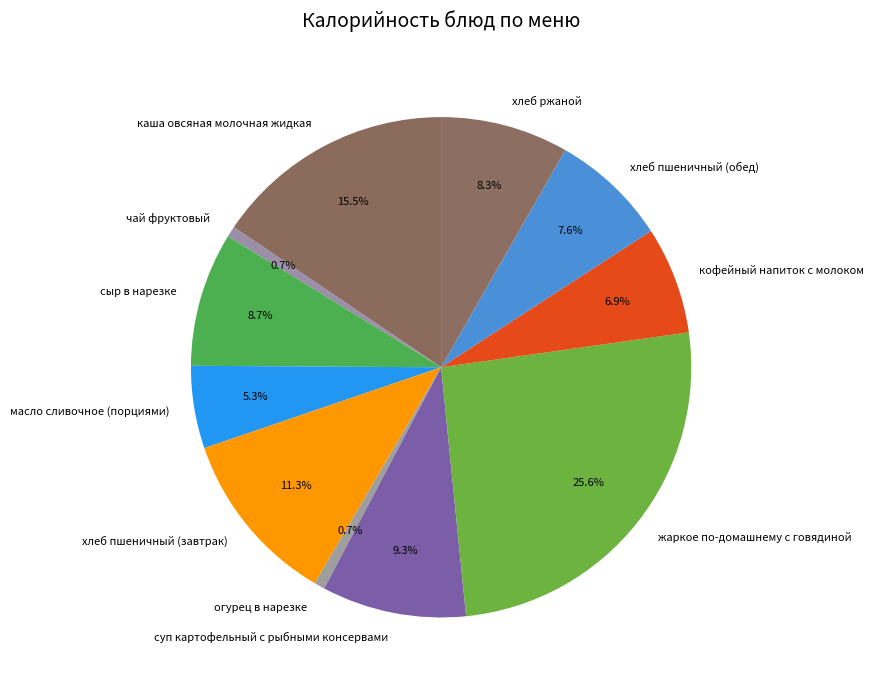

Between чай фруктовый and хлеб пшеничный (завтрак), which is larger?

хлеб пшеничный (завтрак)